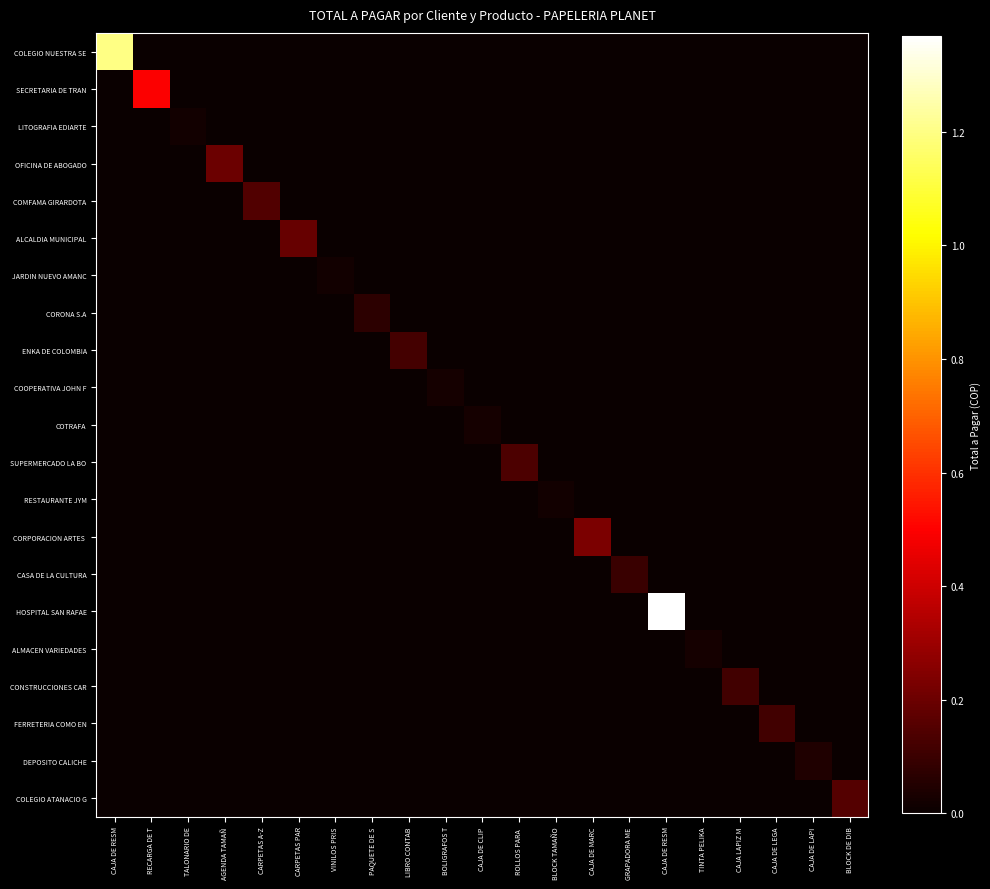

Rank the series at BLOCK DE DIB from highest to lowest value.

COLEGIO ATANACIO G, COLEGIO NUESTRA SE, SECRETARIA DE TRAN, LITOGRAFIA EDIARTE, OFICINA DE ABOGADO, COMFAMA GIRARDOTA, ALCALDIA MUNICIPAL, JARDIN NUEVO AMANC, CORONA S.A, ENKA DE COLOMBIA, COOPERATIVA JOHN F, COTRAFA, SUPERMERCADO LA BO, RESTAURANTE JYM, CORPORACION ARTES, CASA DE LA CULTURA, HOSPITAL SAN RAFAE, ALMACEN VARIEDADES, CONSTRUCCIONES CAR, FERRETERIA COMO EN, DEPOSITO CALICHE